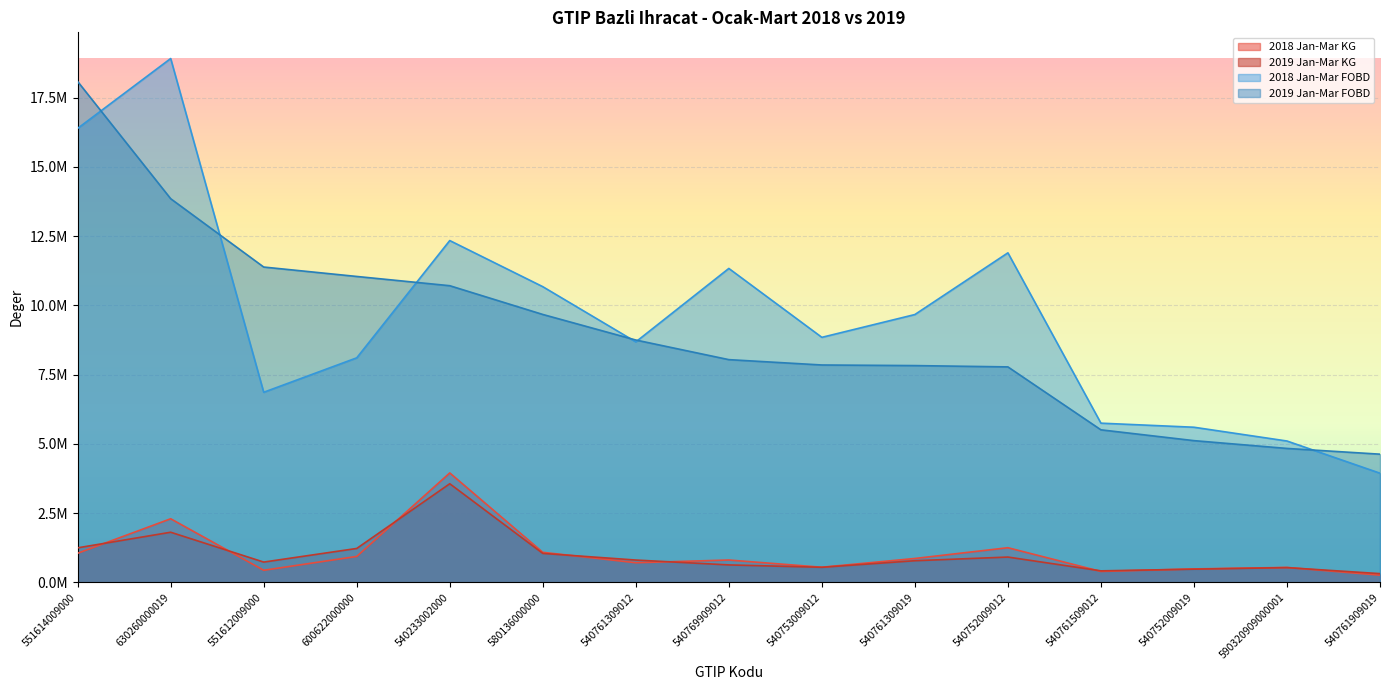

Which series has the largest total across all categories?

2018 Jan-Mar FOBD